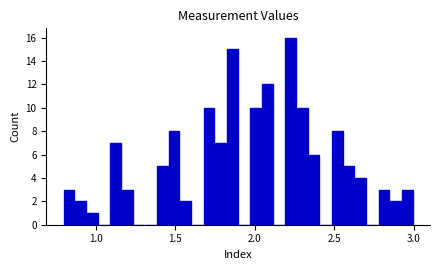

Around what value on the x-axis is the tallest bar? Give the approximate position of its centre, as read against the axis.

2.25